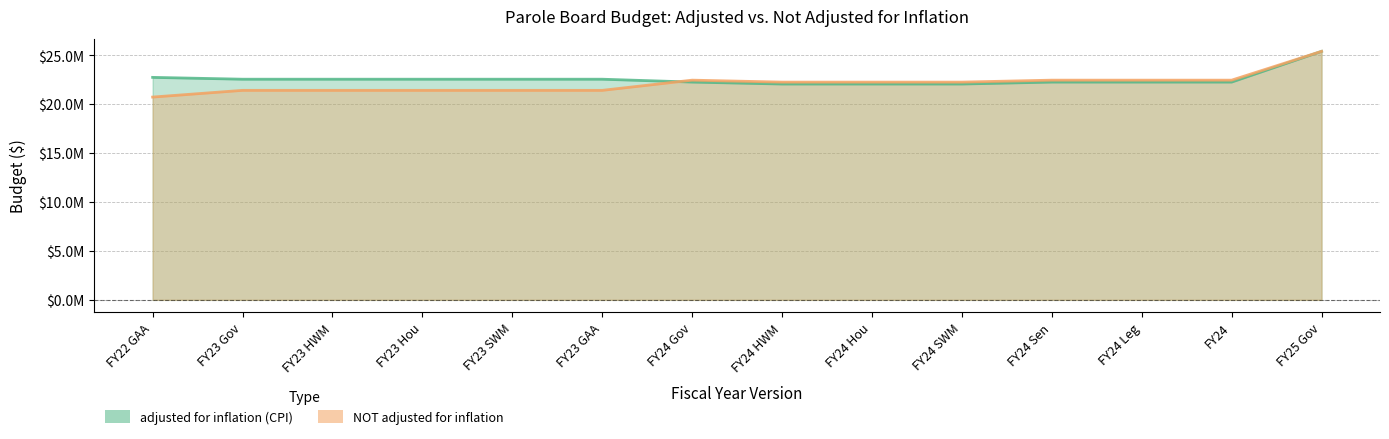

What is the label of the 14th point from the right?

FY22 GAA